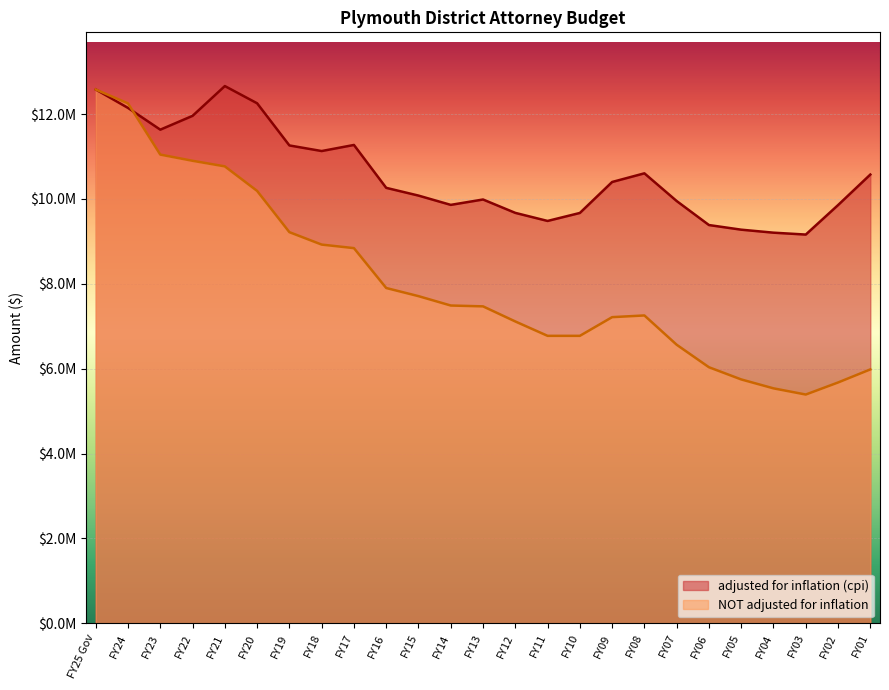

Between FY16 and FY13, which series saw the biggest shift?

NOT adjusted for inflation